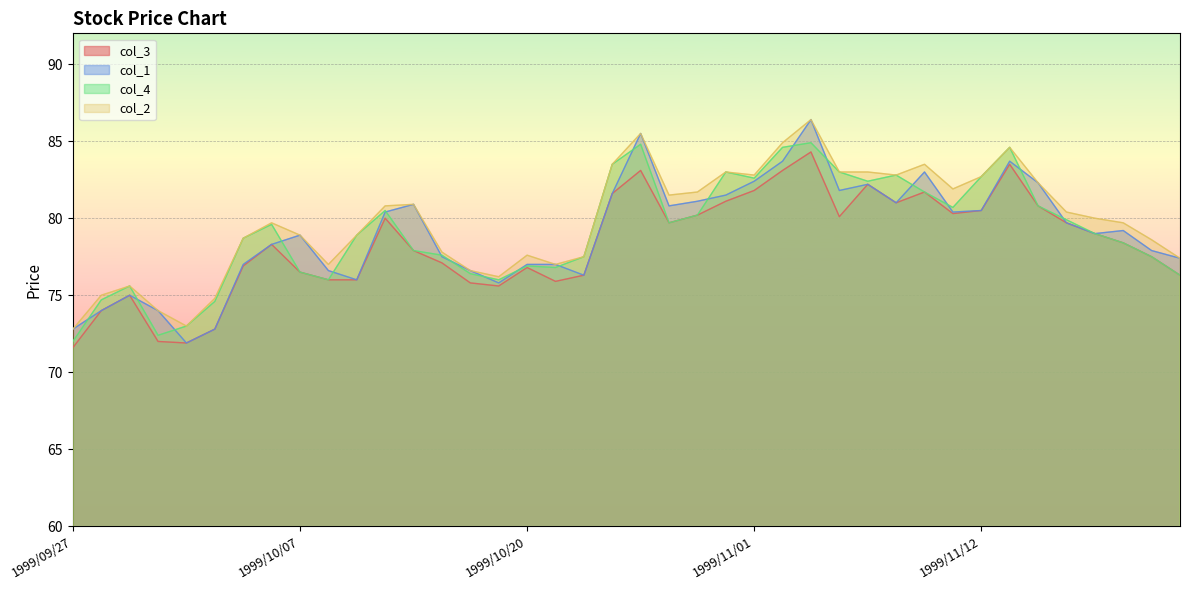

Rank the categories by col_2 value from highest to lowest.

1999/11/04, 1999/10/26, 1999/11/02, 1999/11/15, 1999/10/25, 1999/11/10, 1999/10/29, 1999/11/05, 1999/11/08, 1999/11/01, 1999/11/09, 1999/11/12, 1999/11/16, 1999/11/11, 1999/10/28, 1999/10/27, 1999/10/14, 1999/10/13, 1999/11/17, 1999/11/18, 1999/10/06, 1999/11/19, 1999/10/07, 1999/10/12, 1999/10/05, 1999/11/22, 1999/10/15, 1999/10/20, 1999/10/22, 1999/11/24, 1999/10/08, 1999/10/21, 1999/10/18, 1999/10/19, 1999/09/29, 1999/09/28, 1999/10/04, 1999/09/30, 1999/10/01, 1999/09/27